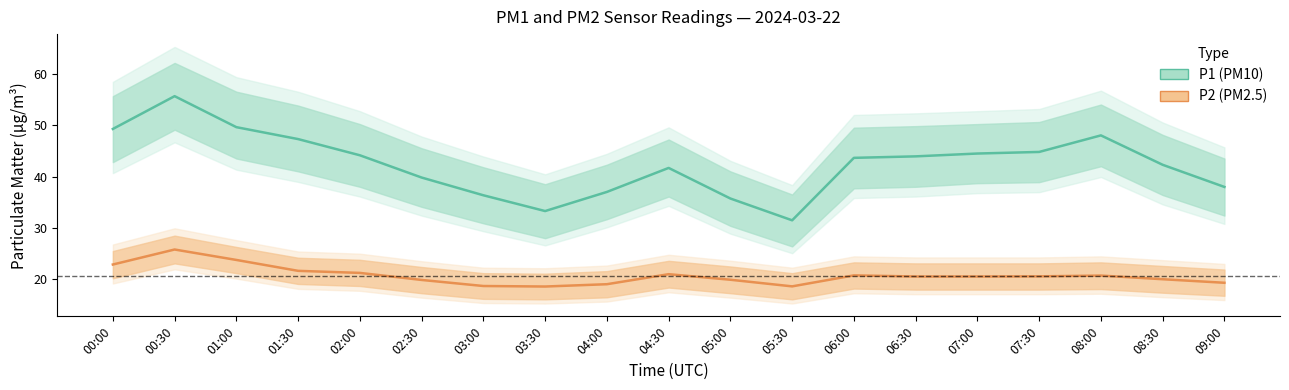

How many data points in P1 (PM10) are above 43?

10